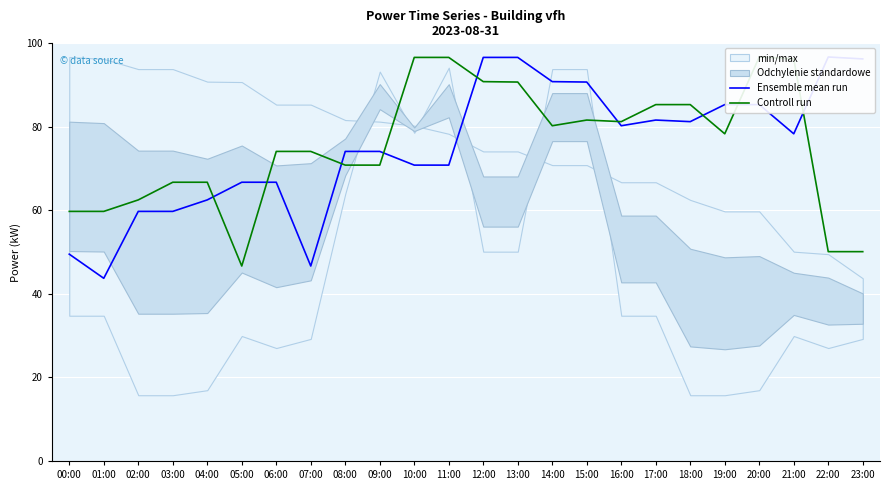

What is the difference between the maximum and second lowest values in the Ensemble mean run series?

50.1